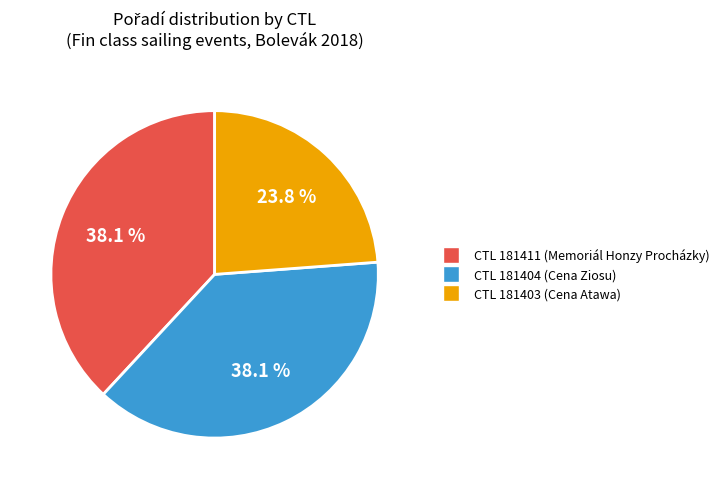

Is there any slice that represents more than half of the pie?

No